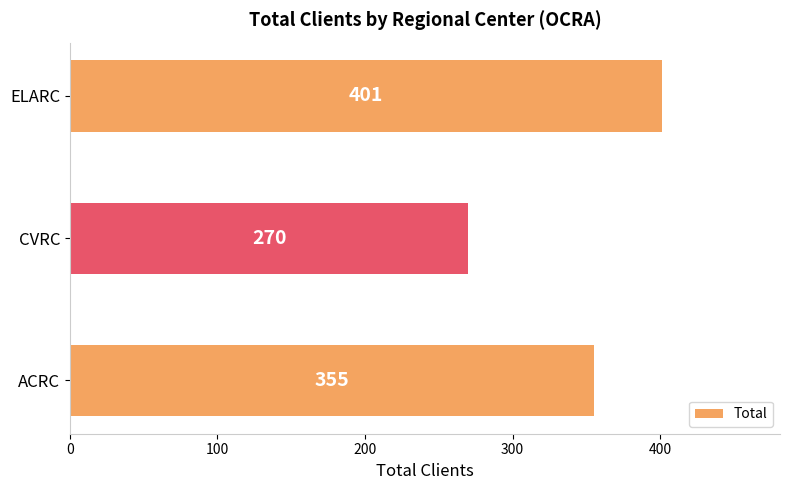

How many data points does each series have?

3